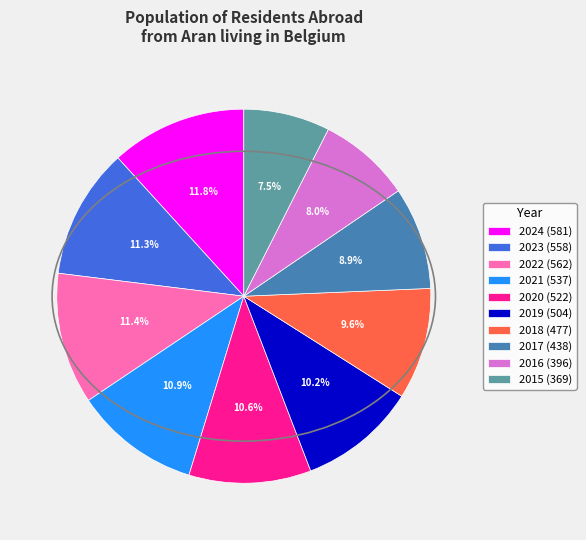

The 2016 slice represents 8% of the pie. True or false?

True